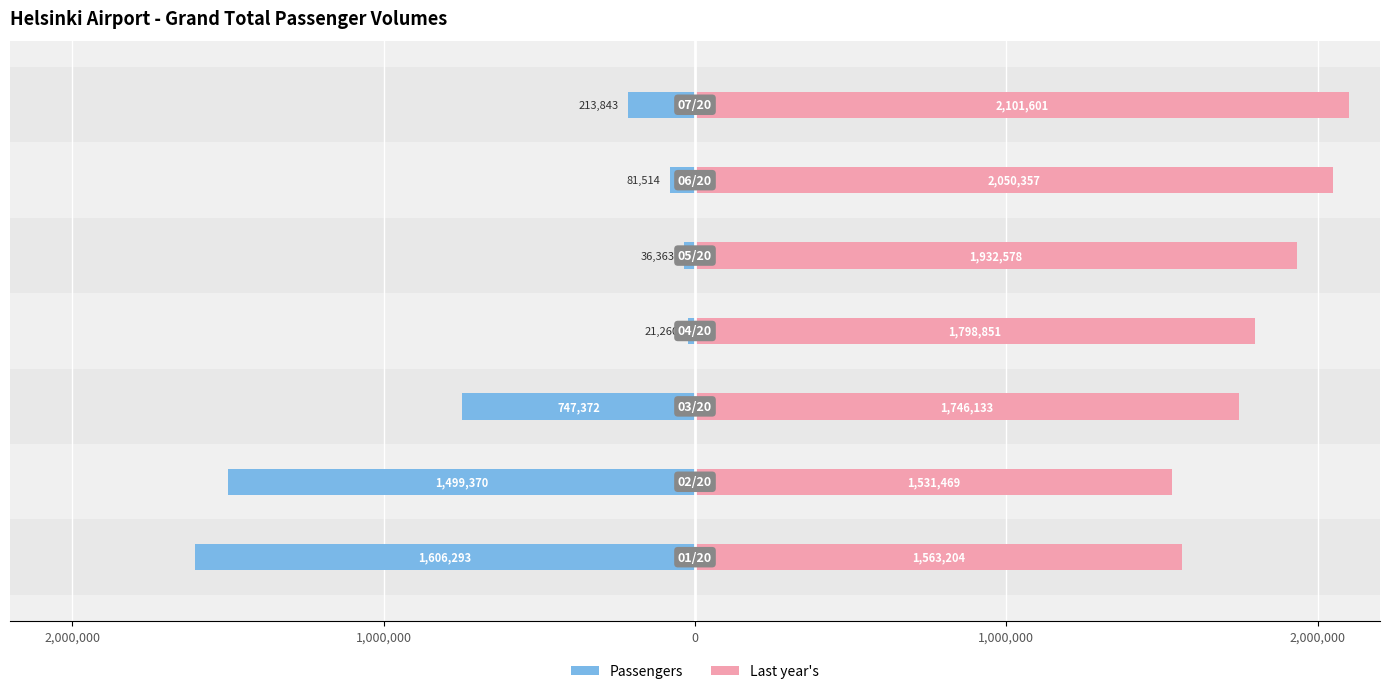

What is the sum of all Passengers values?

-4206015